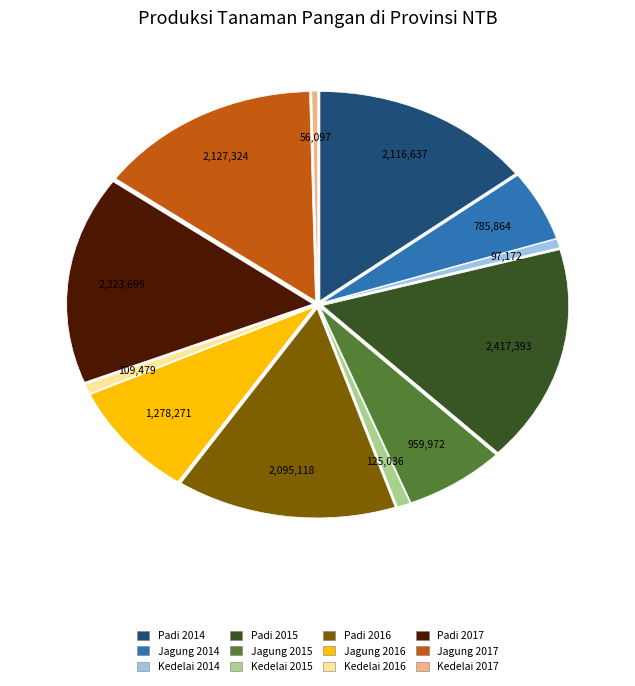

True or false: Kedelai 2016 accounts for 1% of the total.

True